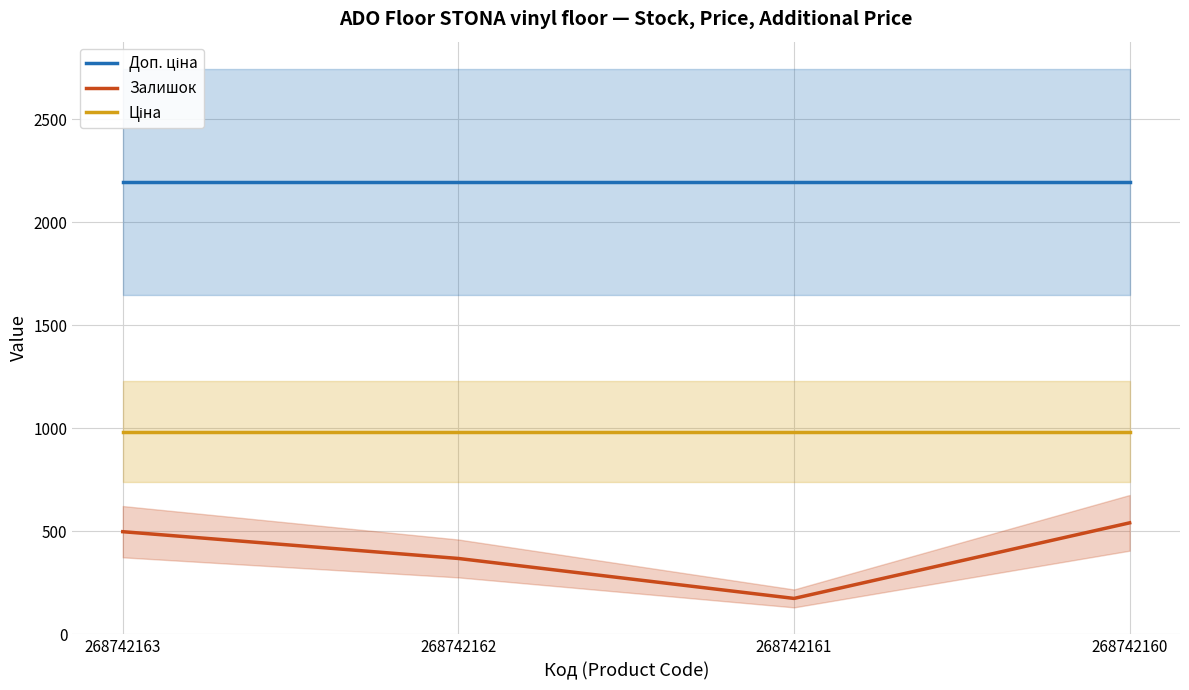

True or false: Ціна and Залишок cross at least once.

False